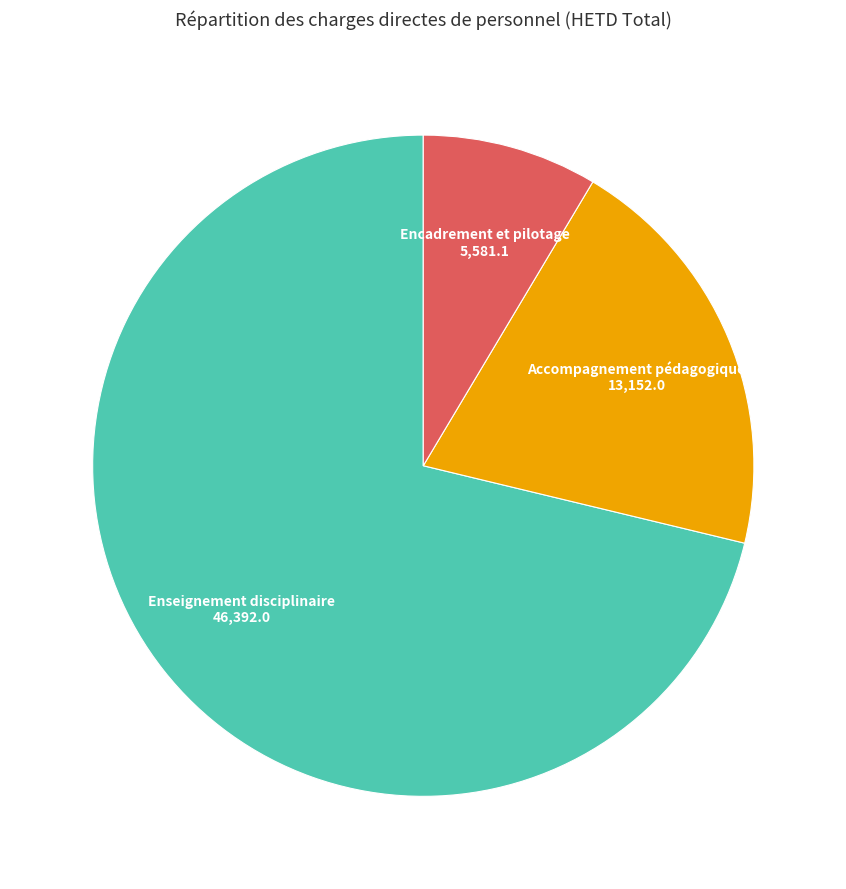

Is there a majority slice in this chart?

Yes